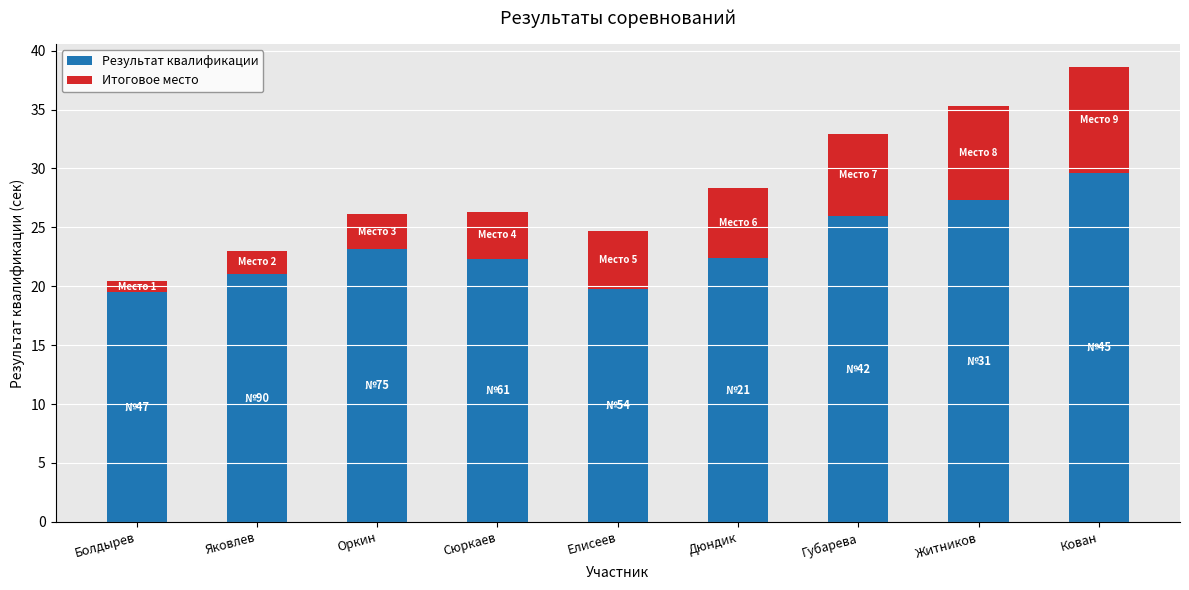

What is the difference between the second highest and minimum values in the Результат квалификации series?

7.9